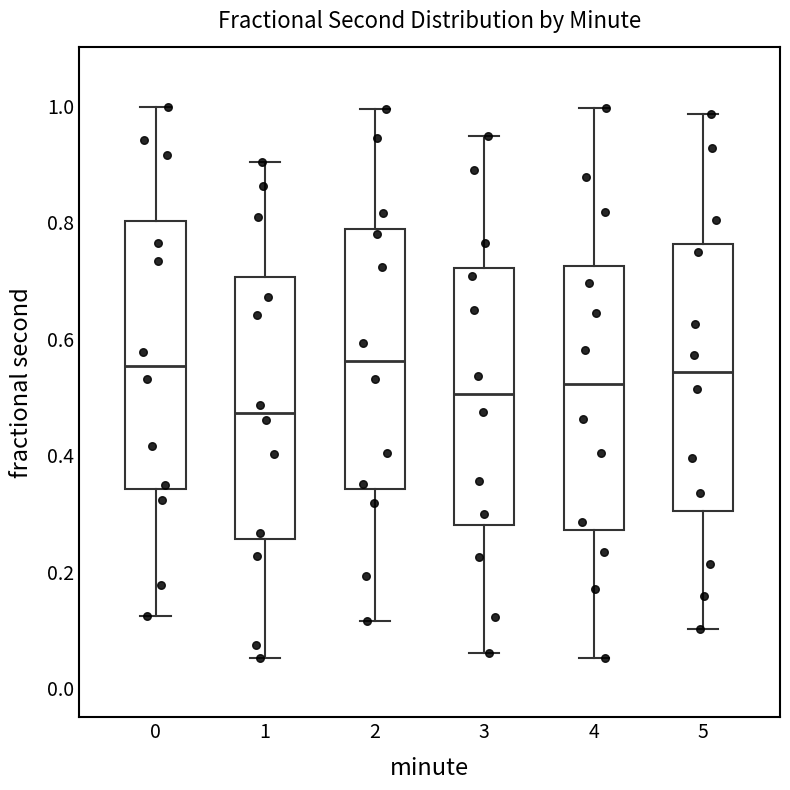

Where does the median line of the box at x = 4 sit on the y-axis? The values are not printed on the chart, so give them approximately, as read against the axis.

0.52